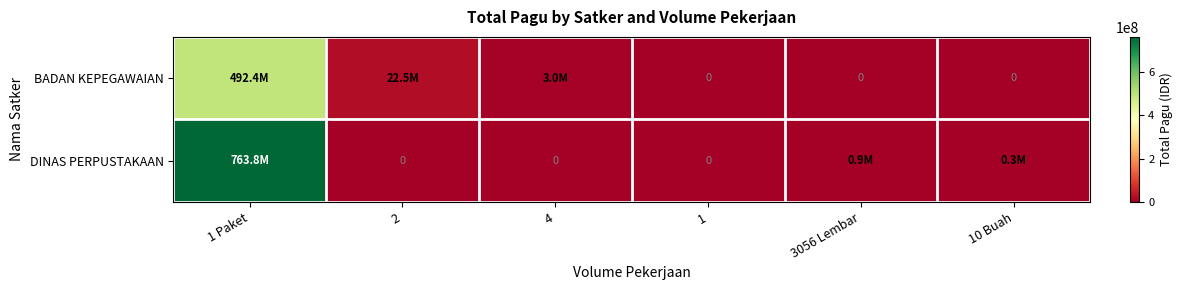

The BADAN KEPEGAWAIAN series shows 240248462 at 1 Paket. True or false?

False